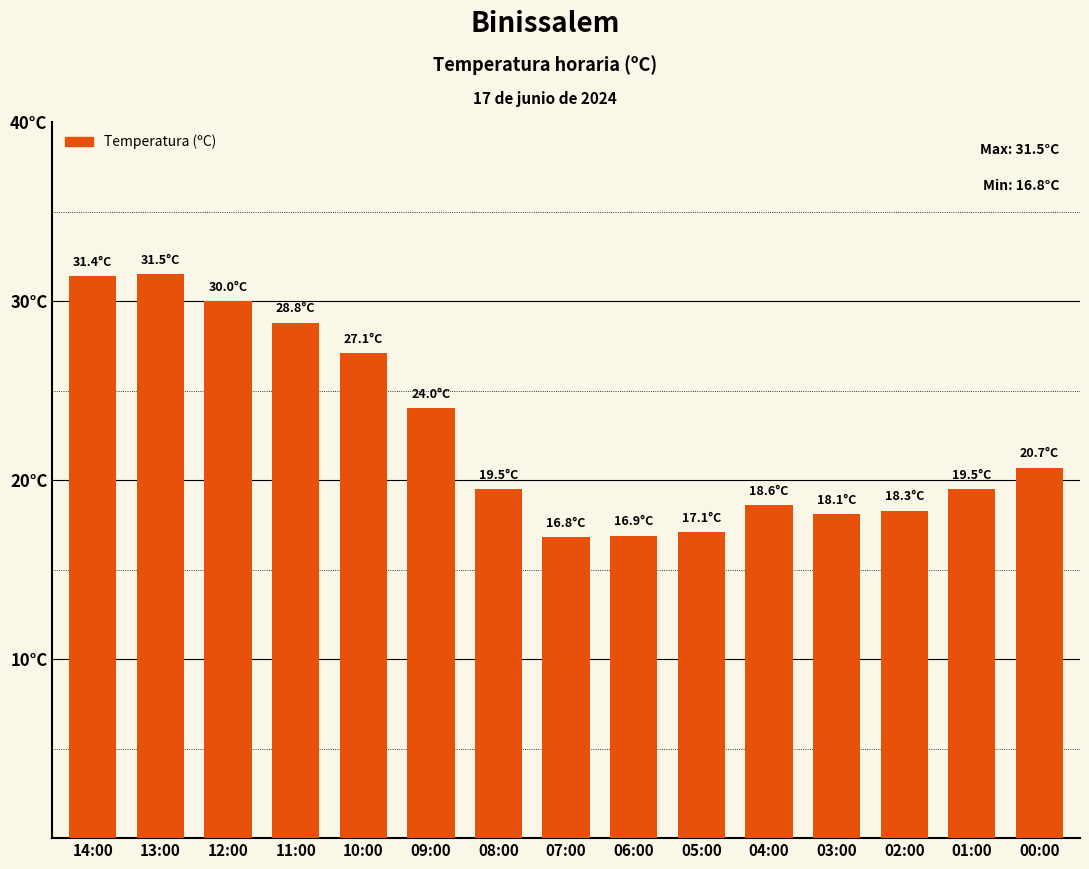

The value at 08:00 is 19.5. True or false?

True